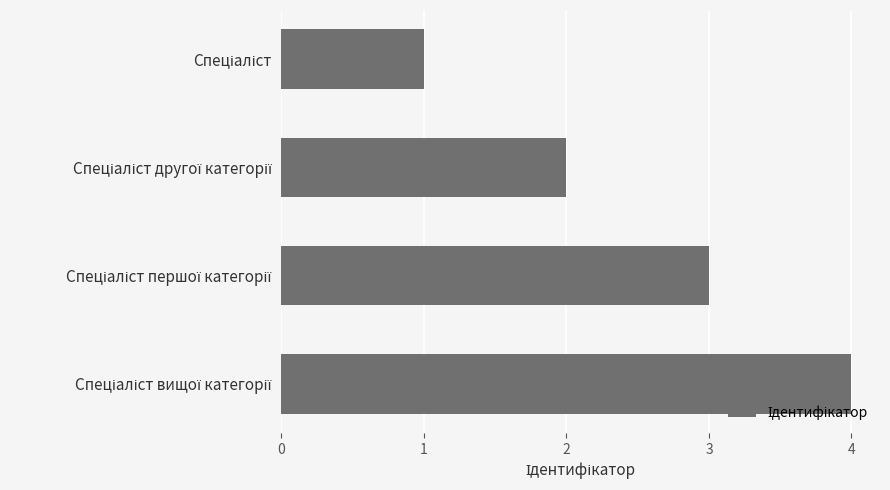

What is the greatest value displayed?

4